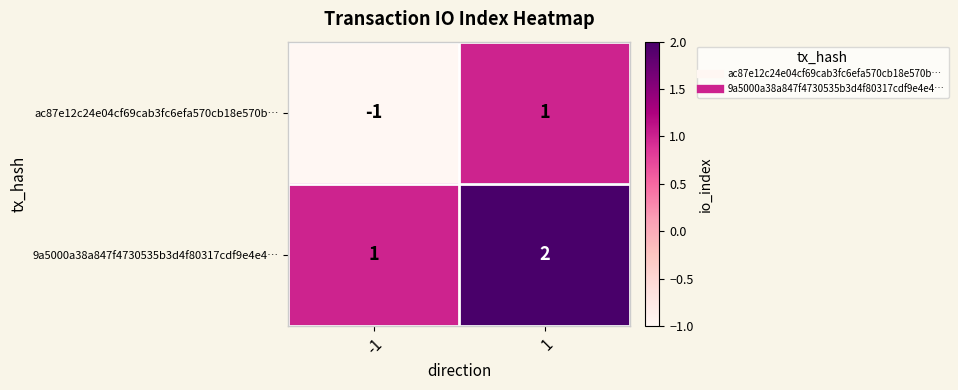

Which series has the largest total across all categories?

9a5000a38a847f4730535b3d4f80317cdf9e4e4…